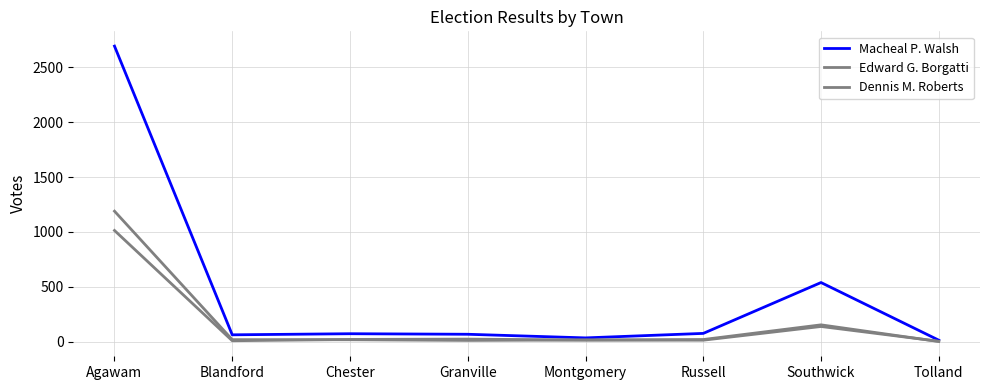

Is this an area chart (filled region under the line)?

No